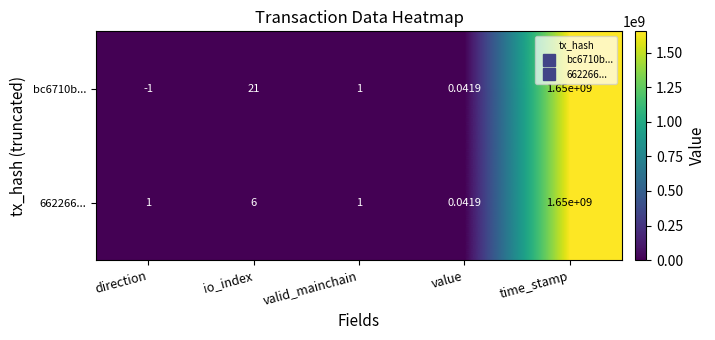

Where is 662266... nearest to the value 825000000?

io_index